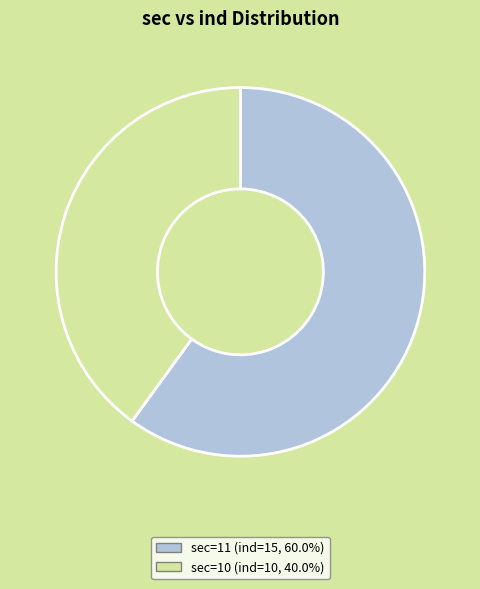

Is there any slice that represents more than half of the pie?

Yes